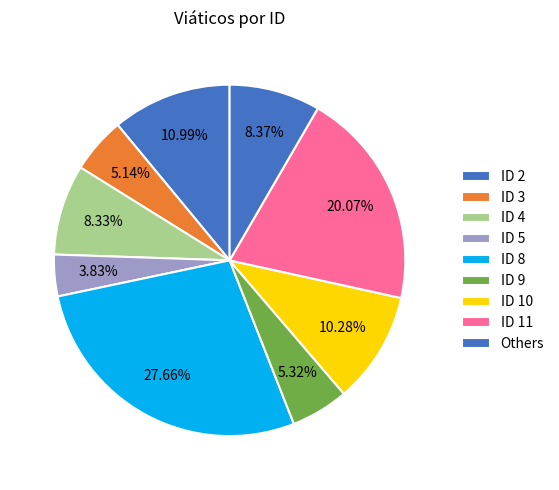

To the nearest percent, what percentage of the pie is ID 10?

10%